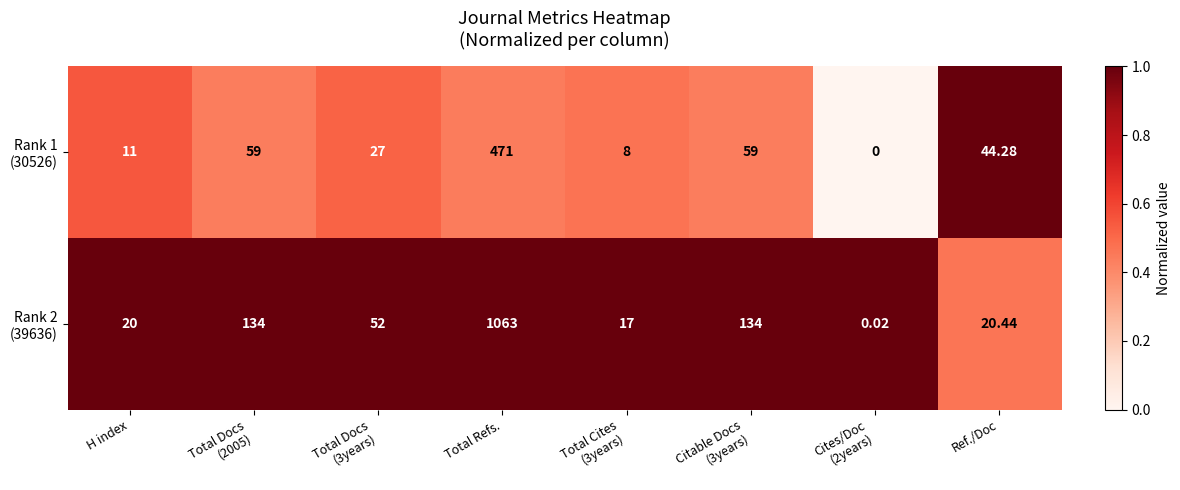

Which label corresponds to the largest value in the chart?

Total Refs.